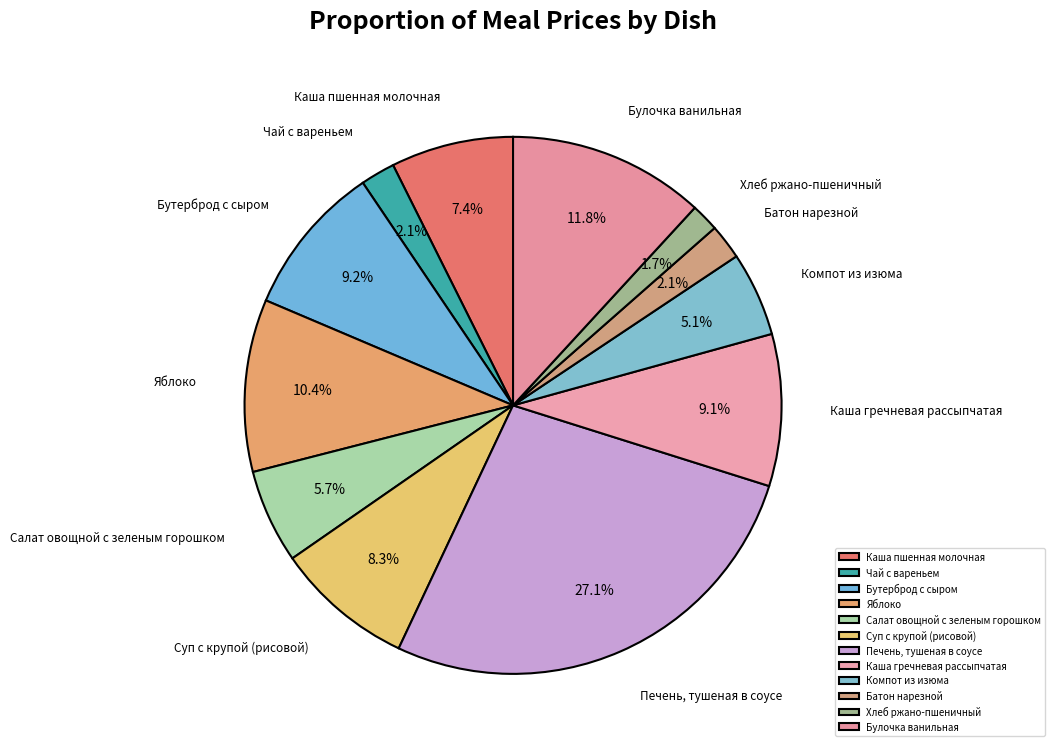

What portion of the pie excludes Каша гречневая рассыпчатая?

90.9%